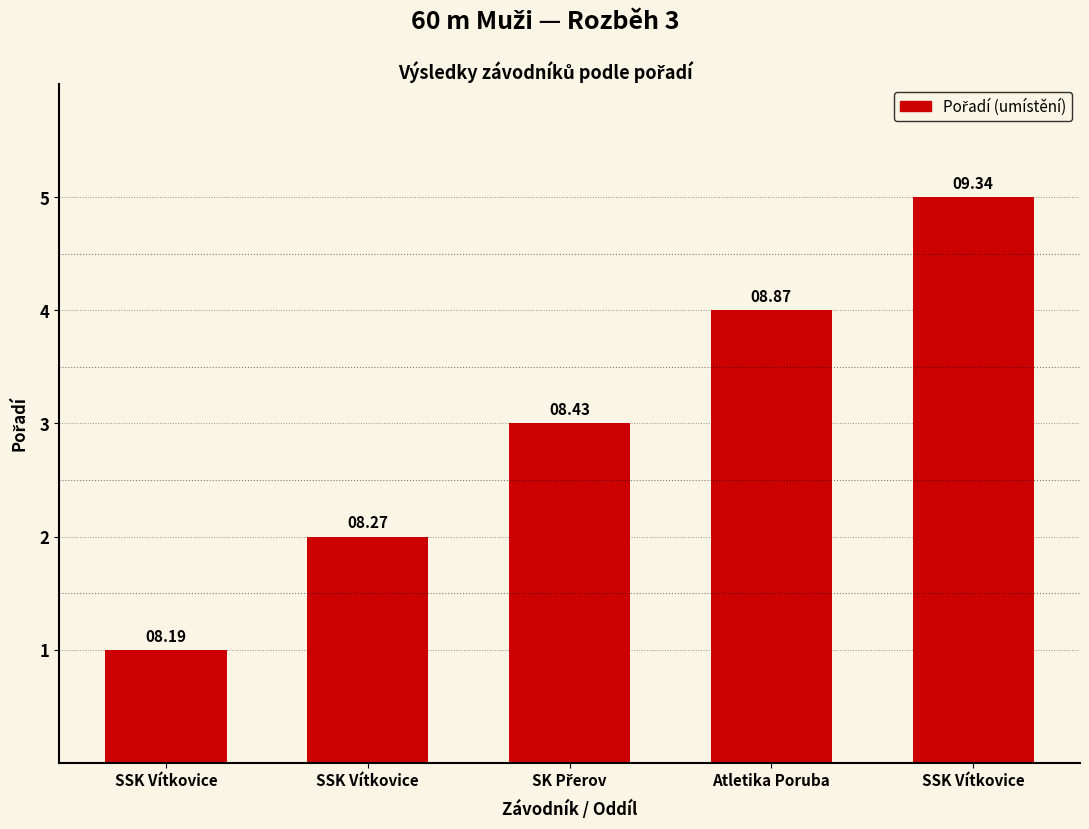

Are the bars horizontal?

No